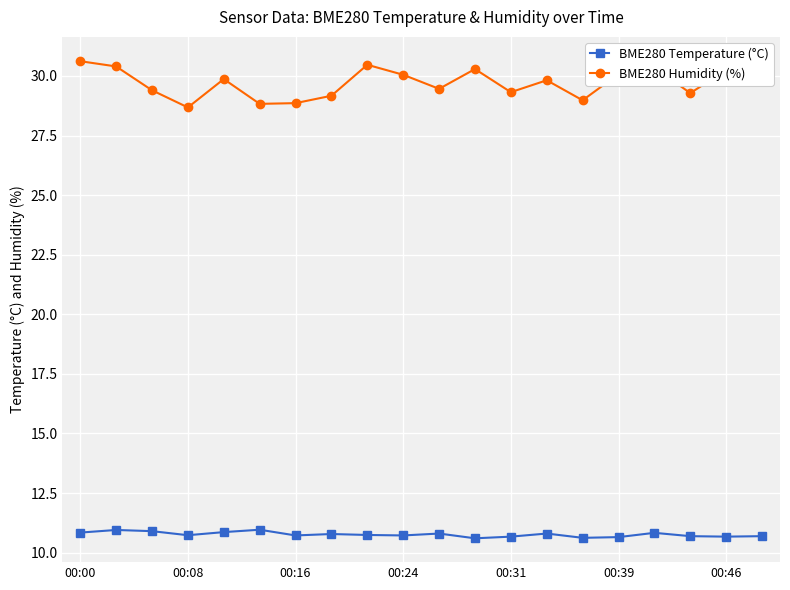

What are all the series names shown in the legend?

BME280 Temperature (°C), BME280 Humidity (%)